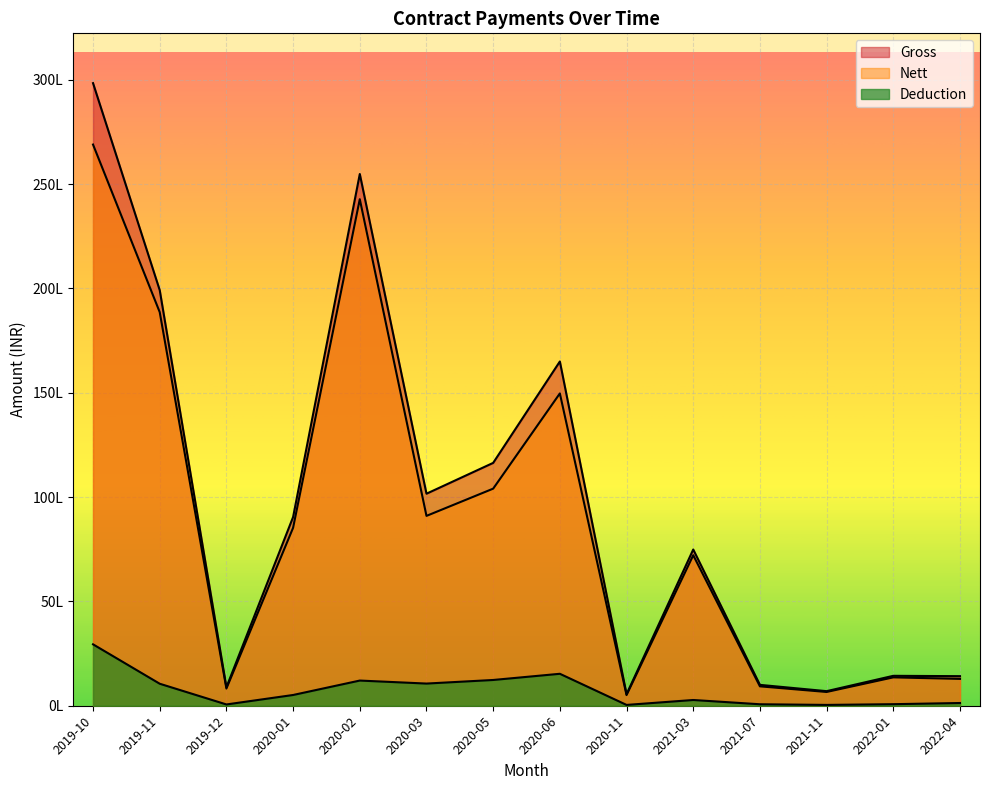

What is the smallest value displayed?

39266